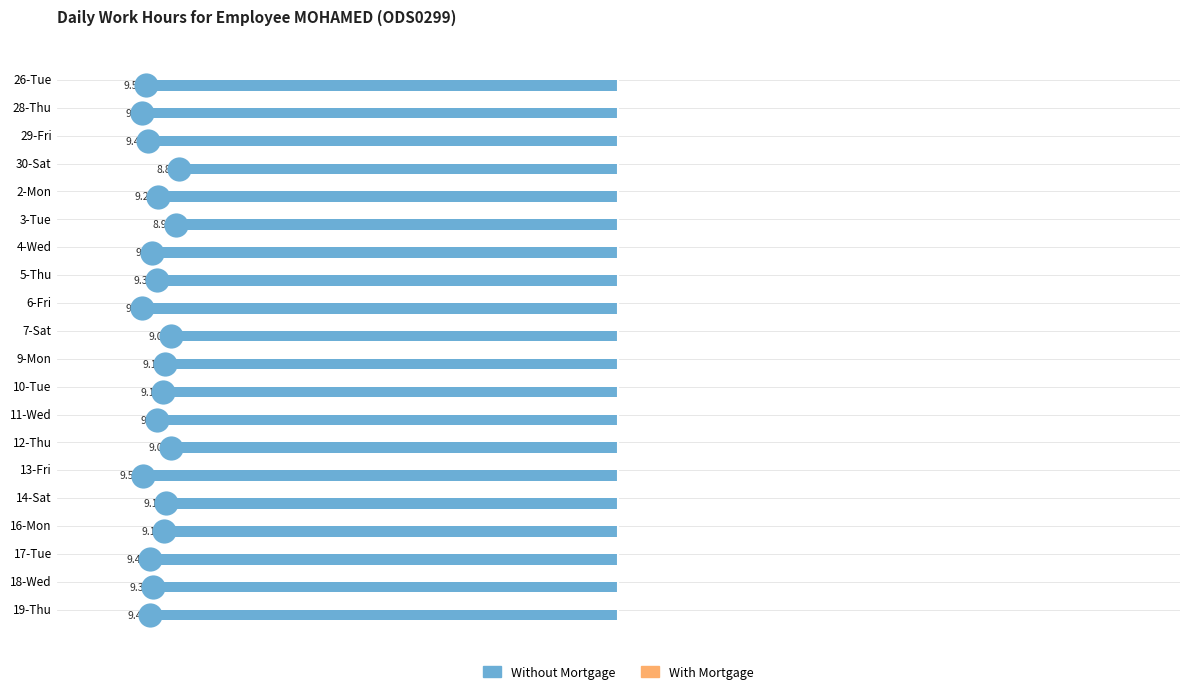

At how many categories does at least one series exceed -4?

20